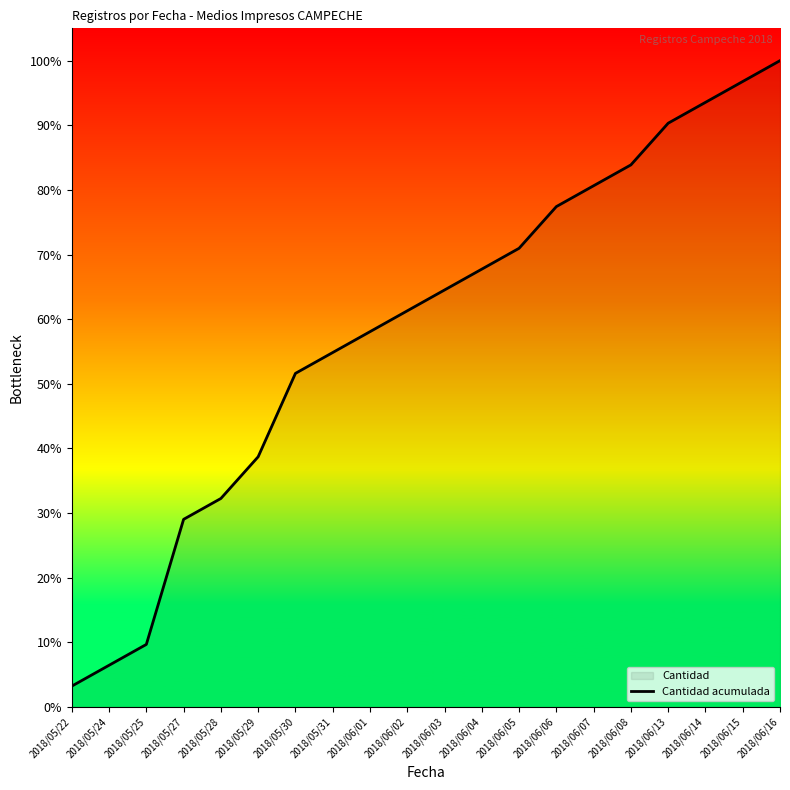

True or false: the data shows 25 at 2018/06/07.

True